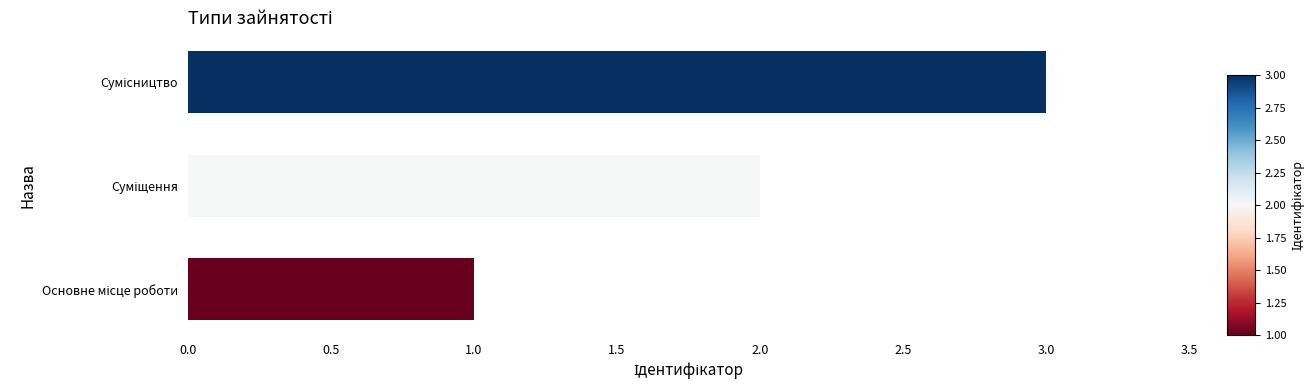

What is the sum of all values?

6